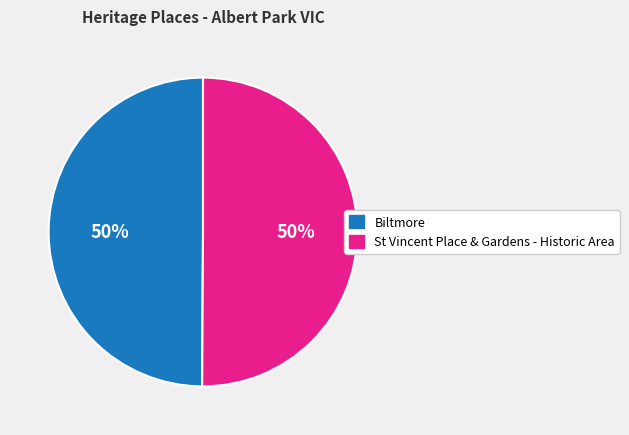

Is the sum of St Vincent Place & Gardens - Historic Area and Biltmore greater than half?

Yes